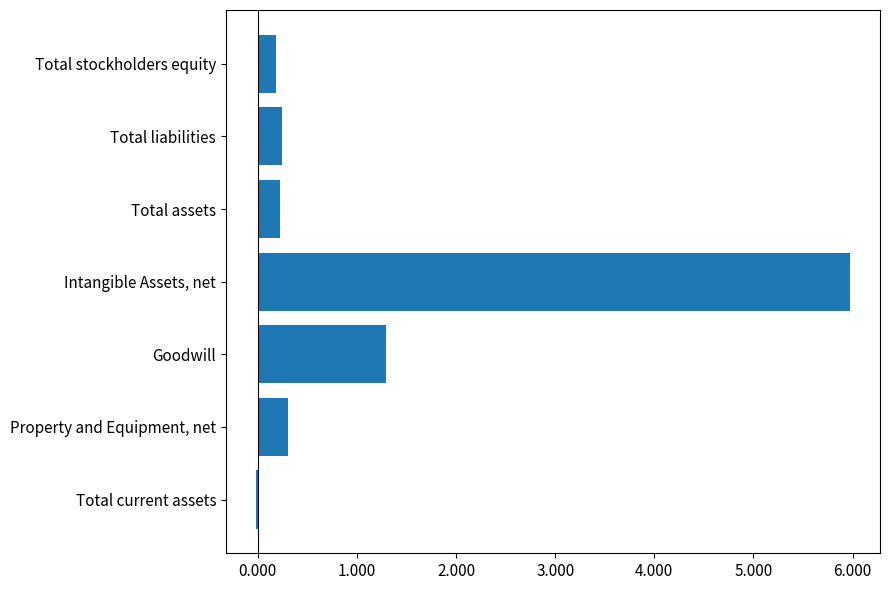

What is the difference between the second highest and second lowest values?

1.1